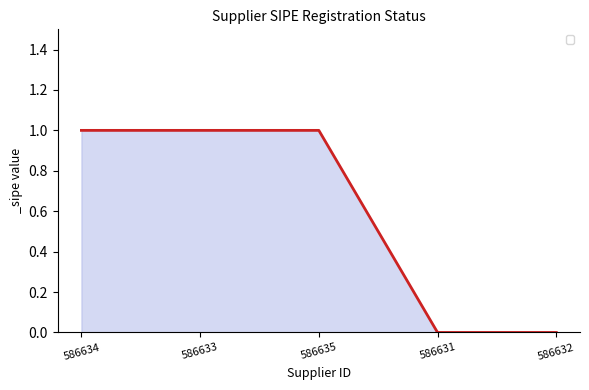

Which has a higher value, 586633 or 586631?

586633